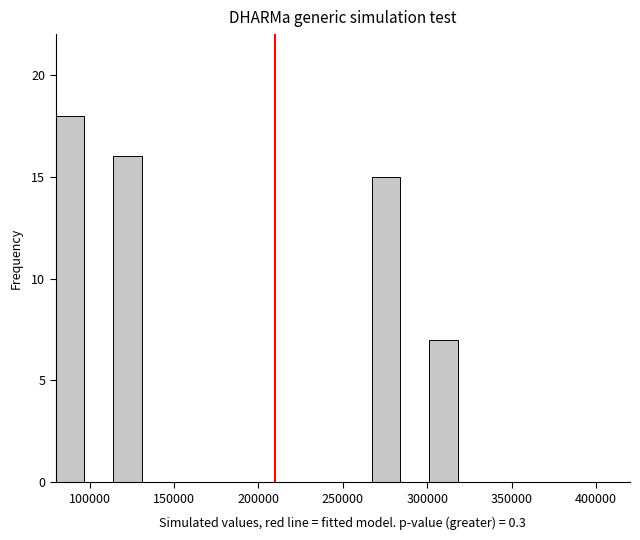

Around what value on the x-axis is the tallest bar? Give the approximate position of its centre, as read against the axis.

90000